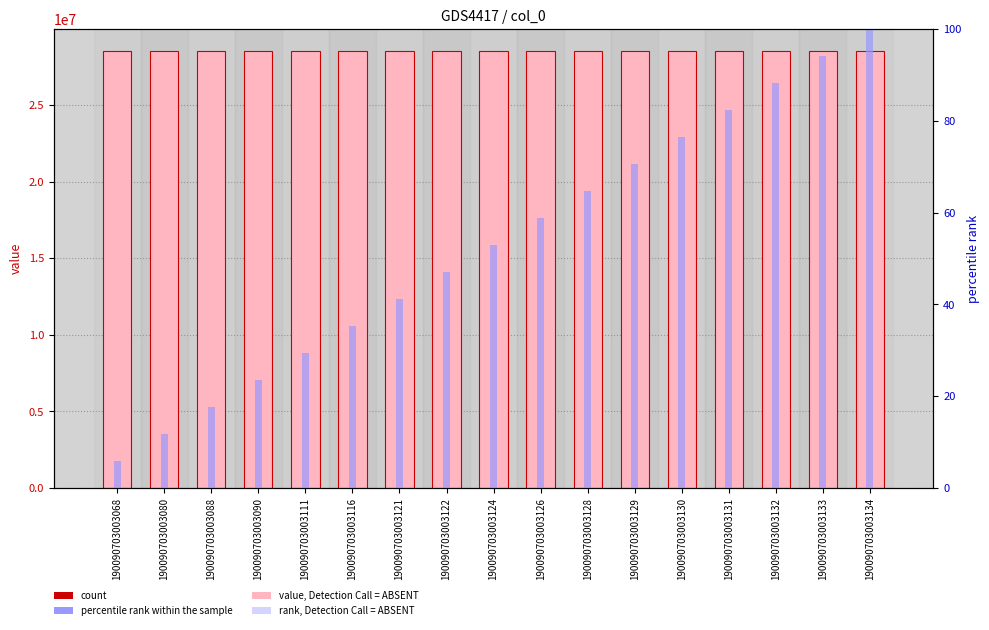

Does the chart contain stacked bars?

No